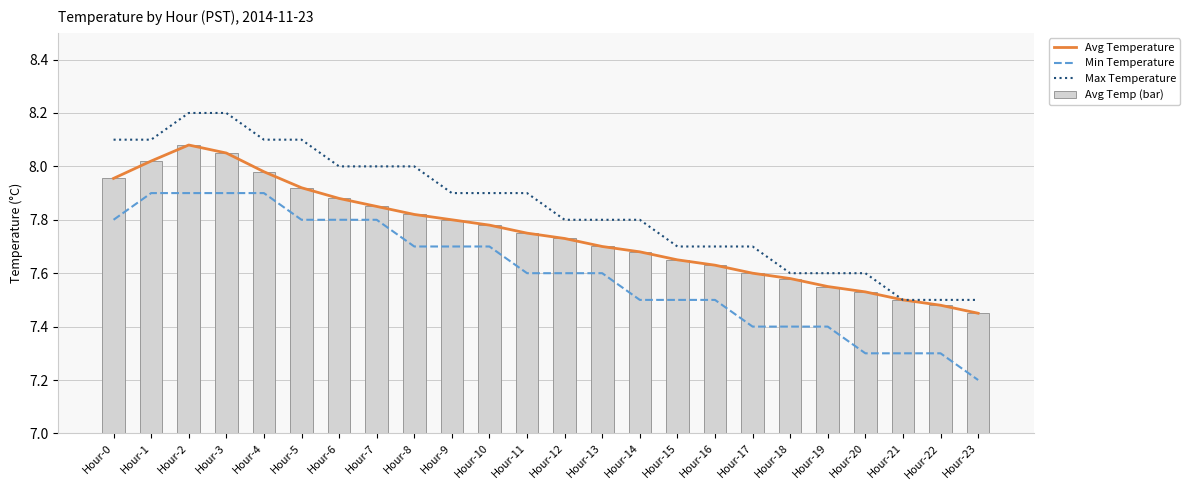

Which category has the lowest value in the Min Temperature series?

Hour-23